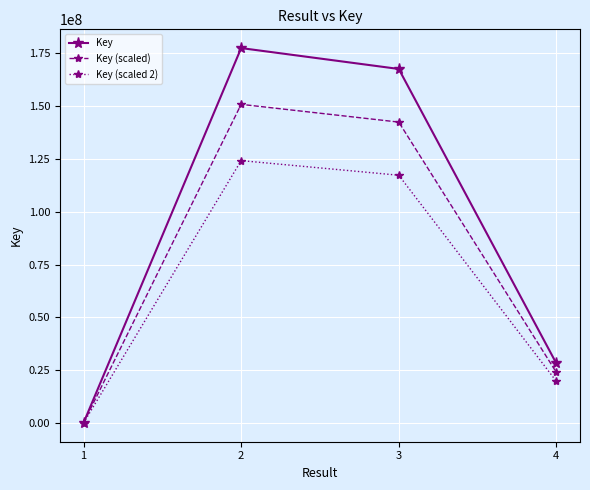

Read the Key (scaled 2) value at 3.

117262050.5